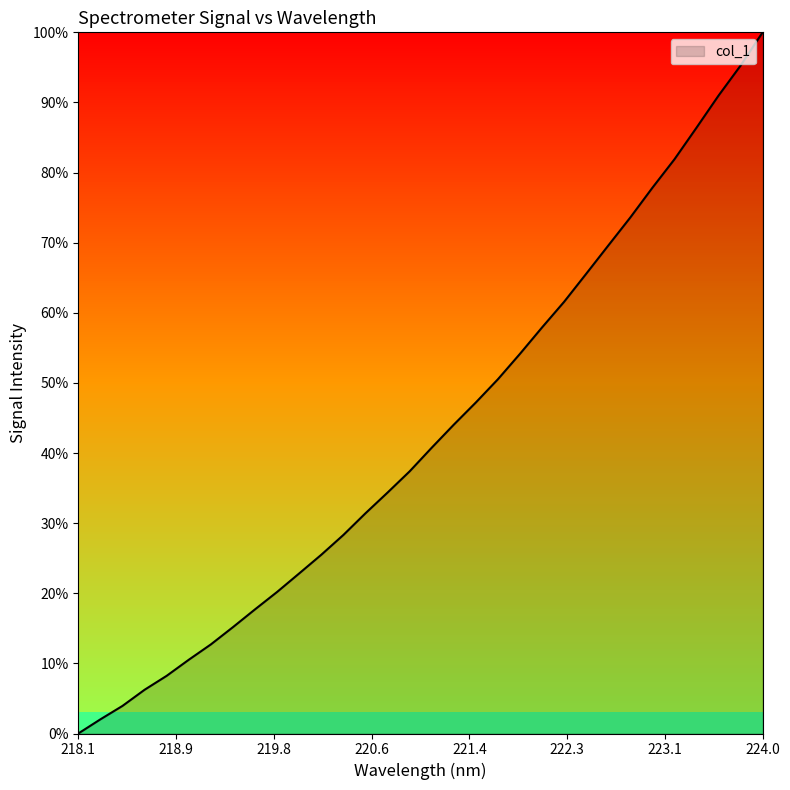

What is the greatest value displayed?

100.0